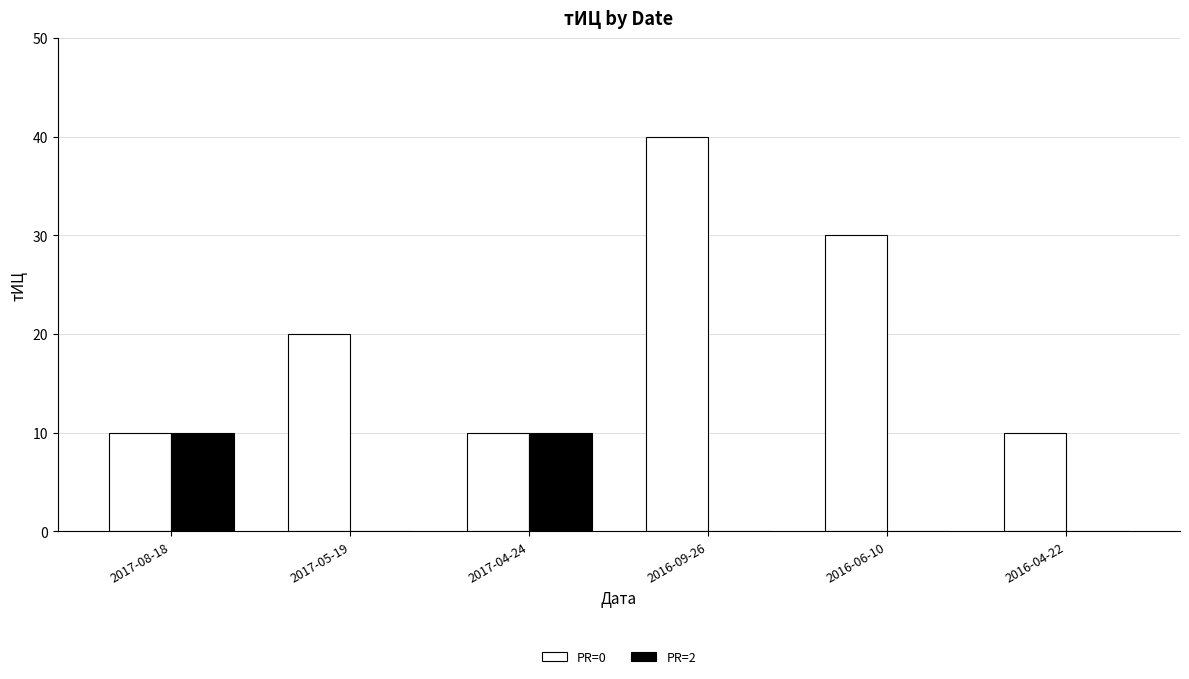

How many groups of bars are there?

6